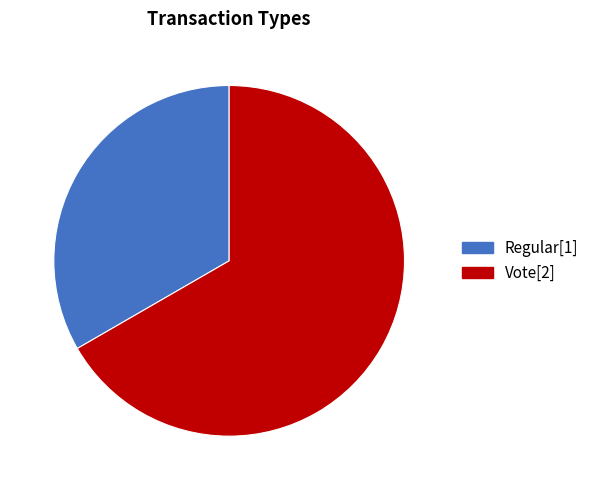

How many segments does this pie chart have?

2